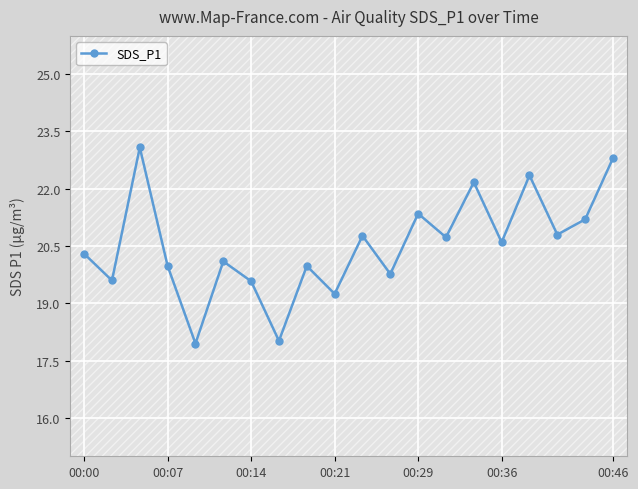

What is the difference between the maximum and second lowest values?

5.1